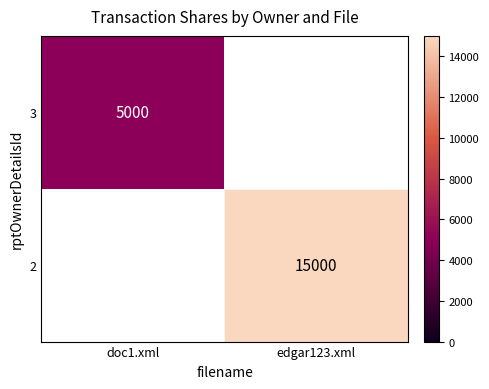

The 3 series shows 5000 at doc1.xml. True or false?

True